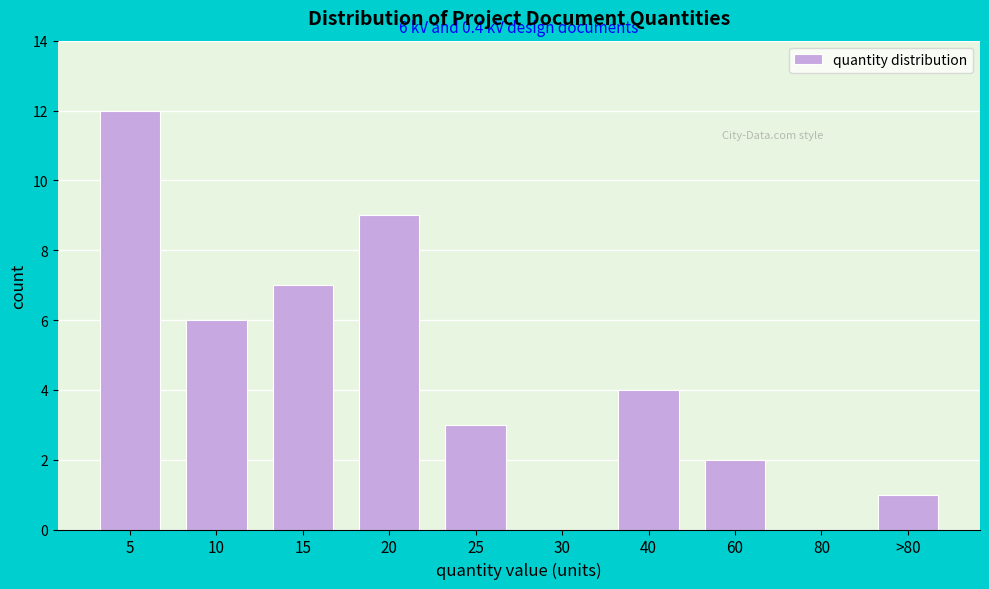

Reading left to right, what are all the values shown in this chart?

5=12	10=6	15=7	20=9	25=3	30=0	40=4	60=2	80=0	>80=1